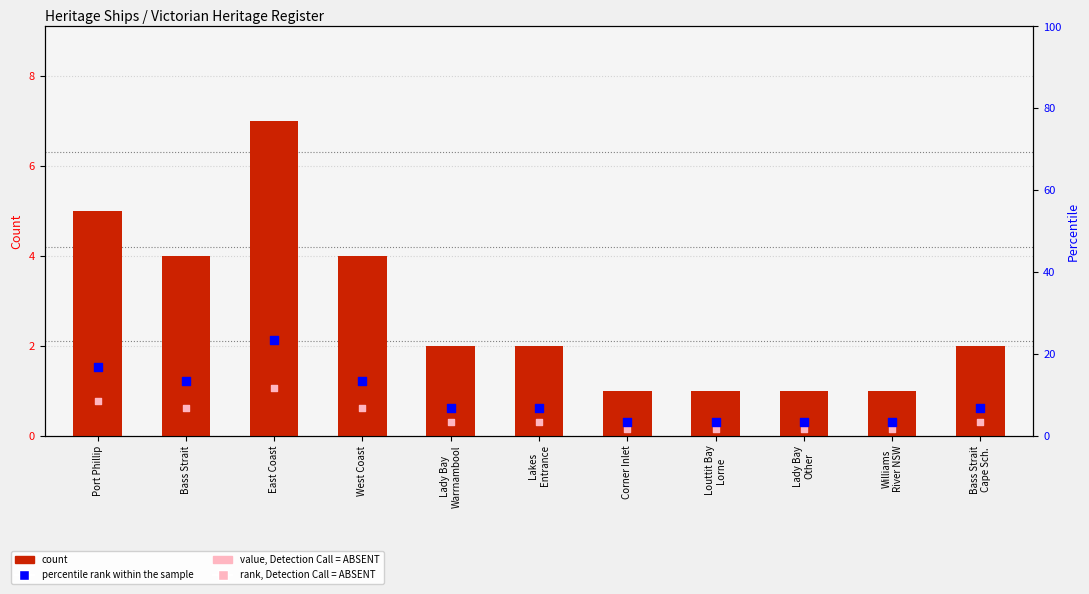

Which series reaches the minimum Y coordinate?

value, Detection Call = ABSENT